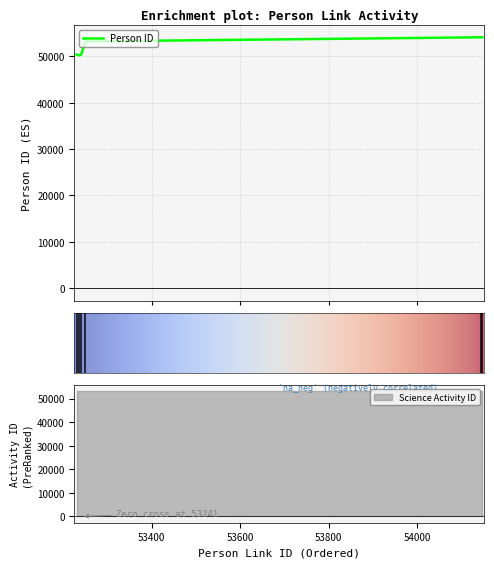

What is the maximum value for Person ID?

54145